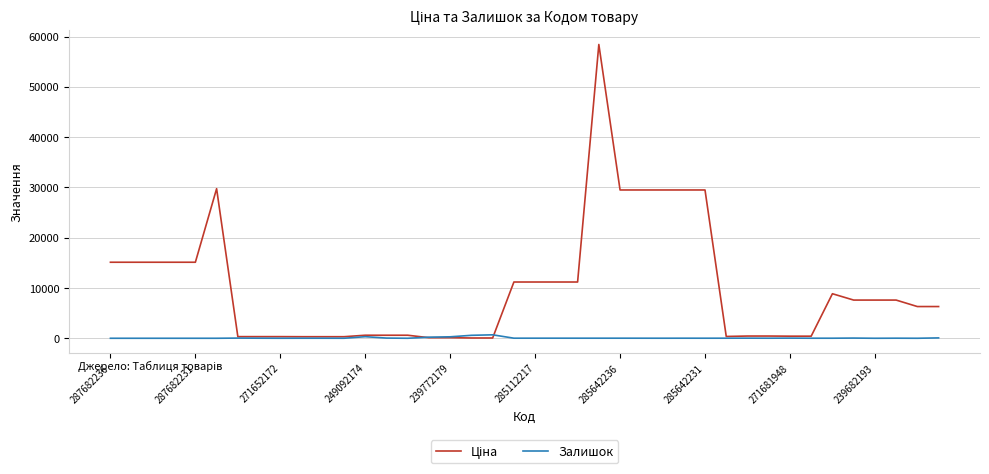

What is the greatest value displayed?

58426.5